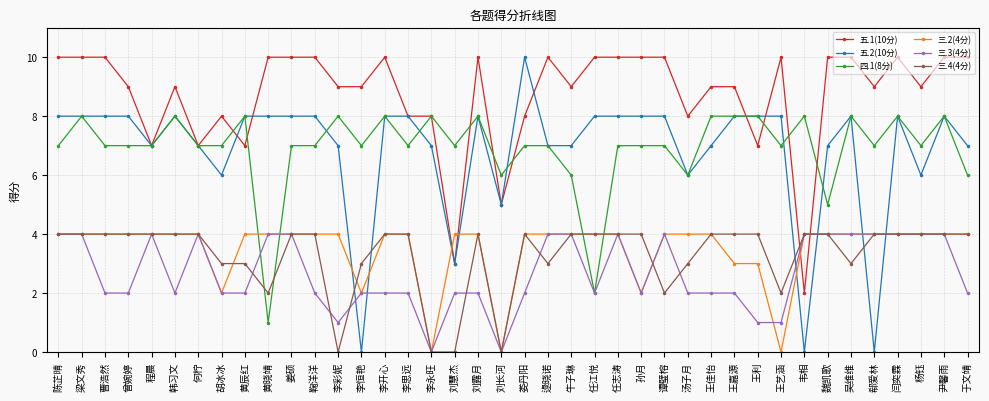

What is the difference between the second highest and minimum values in the 三.4(4分) series?

4